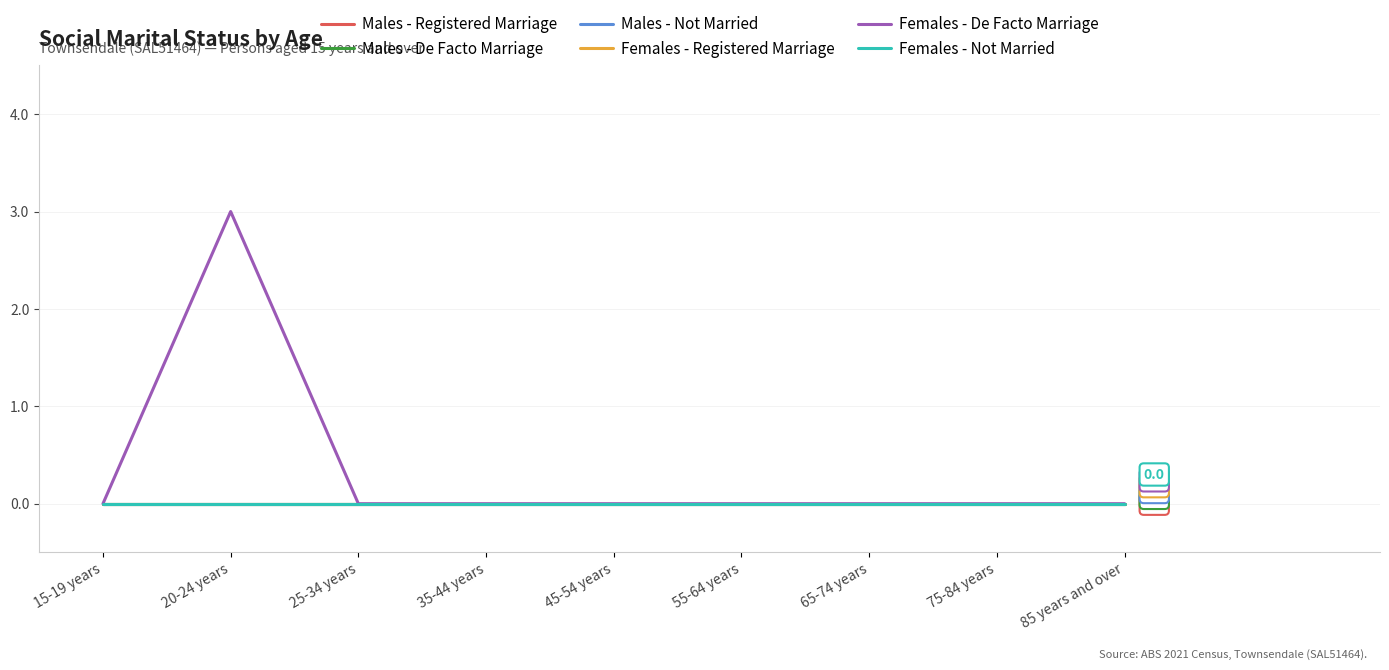

Does the chart display data point markers on the line(s)?

No